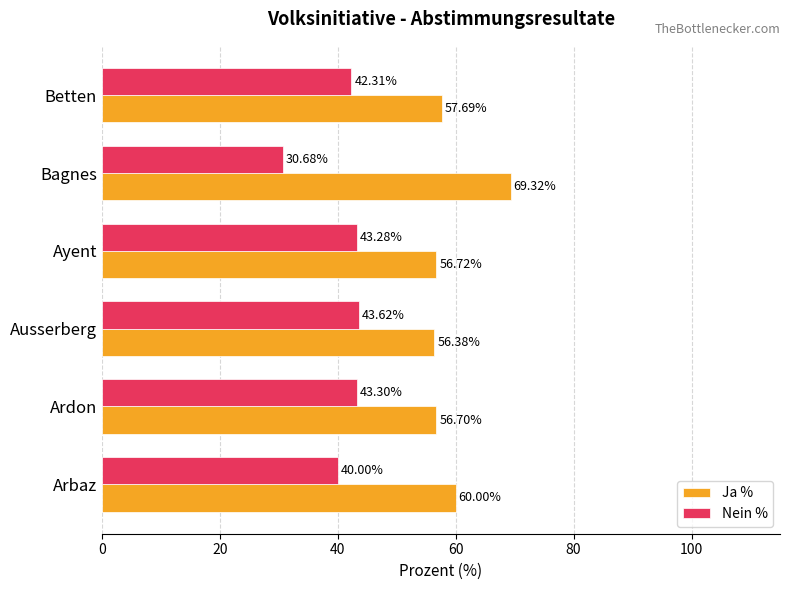

Rank the series by their maximum value, from highest to lowest.

Ja %, Nein %